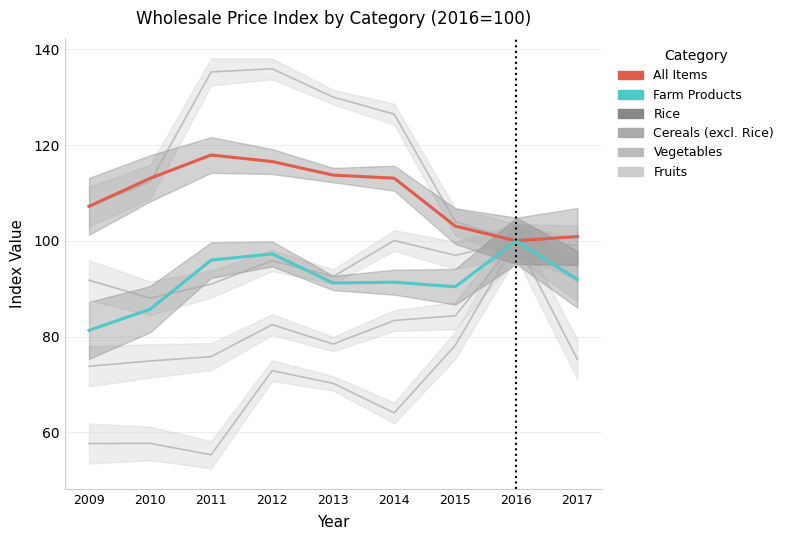

How many data points in All Items are less than 113?

4